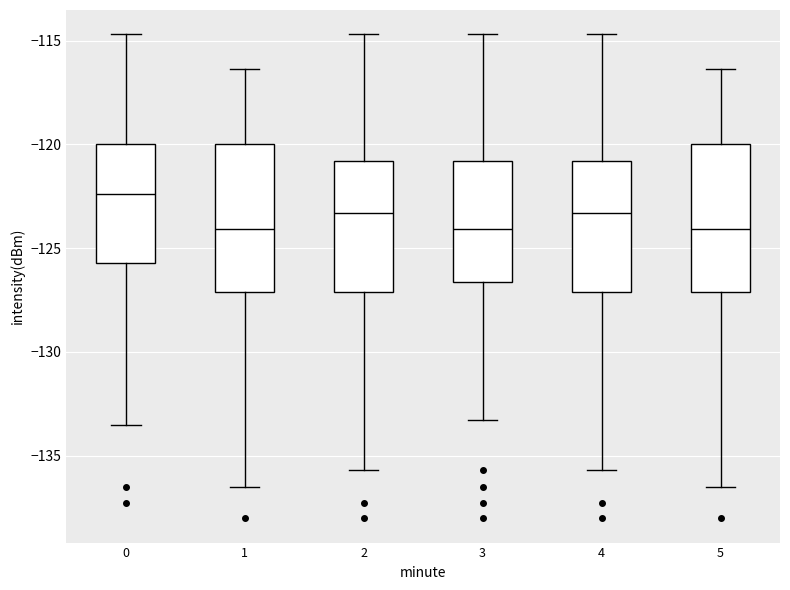

Where is the lower edge of the box at x = 0 on the y-axis? The values are not printed on the chart, so give them approximately, as read against the axis.

-125.5